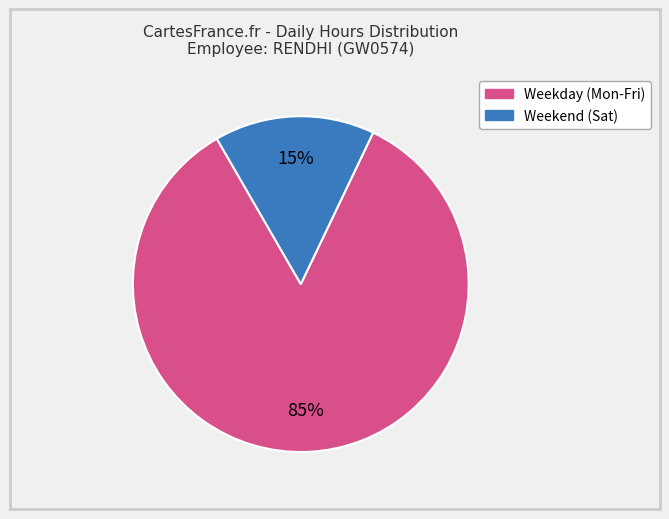

Rank the categories by value from lowest to highest.

Weekend (Sat), Weekday (Mon-Fri)